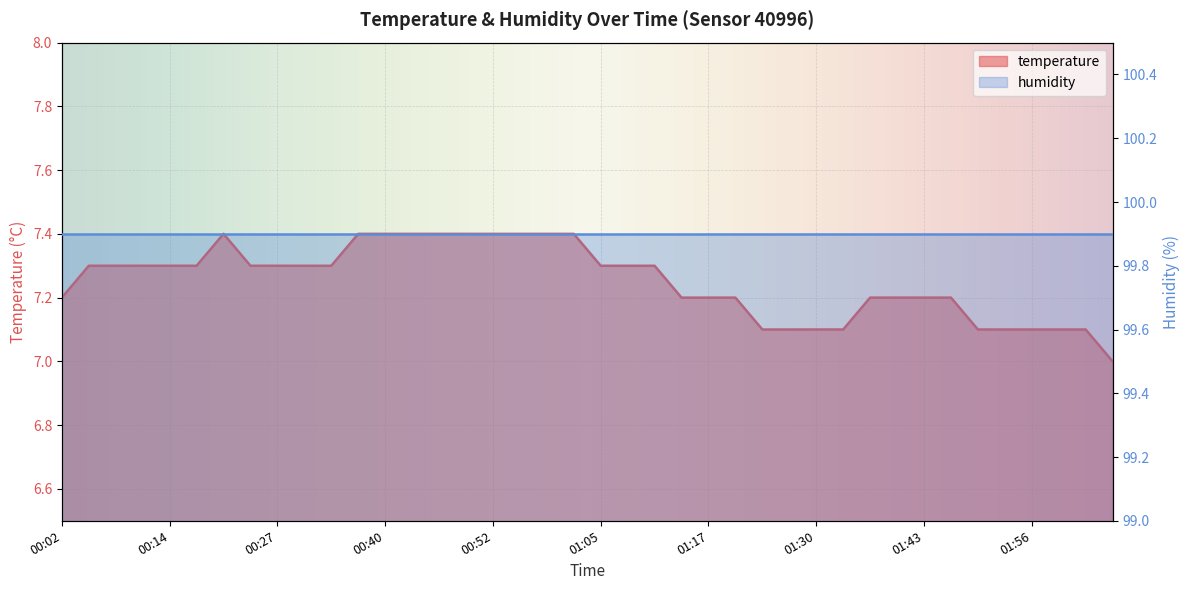

Between 01:56 and 02:03, which is larger?

01:56